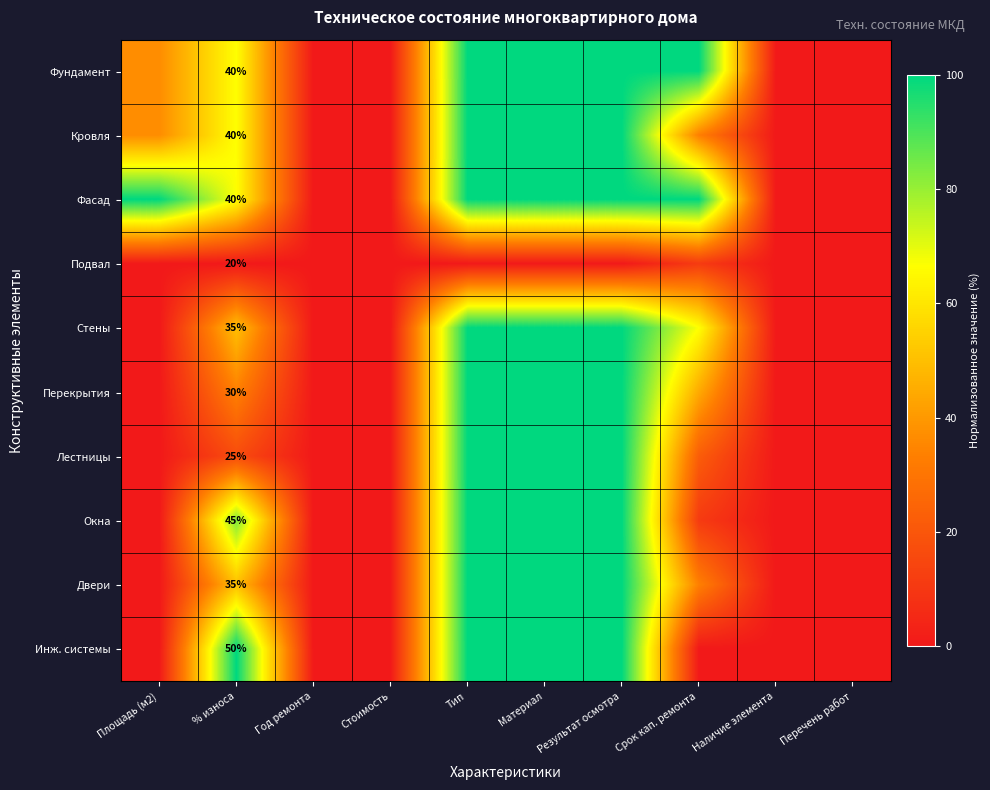

How many data points in Стены are above 50?

4